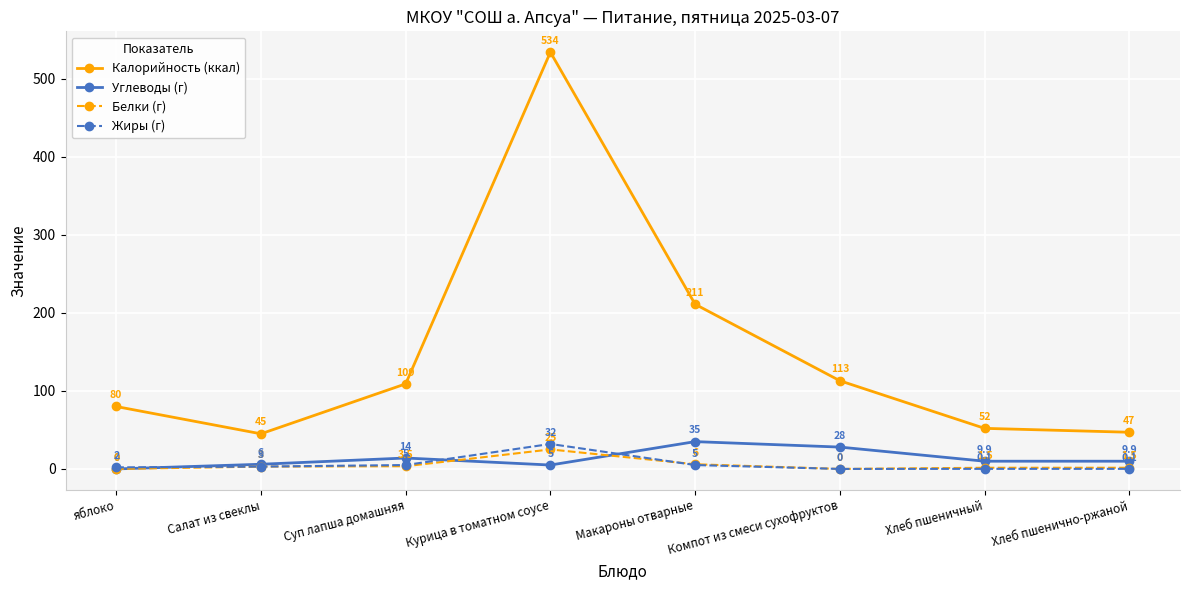

Reading left to right, transcribe all the data shown in this chart.

Калорийность (ккал): яблоко=80.0	Салат из свеклы=45.0	Суп лапша домашняя=109.0	Курица в томатном соусе=534.0	Макароны отварные=211.0	Компот из смеси сухофруктов=113.0	Хлеб пшеничный=52.0	Хлеб пшенично-ржаной=47.0
Углеводы (г): яблоко=0.0	Салат из свеклы=6.0	Суп лапша домашняя=14.0	Курица в томатном соусе=5.0	Макароны отварные=35.0	Компот из смеси сухофруктов=28.0	Хлеб пшеничный=9.9	Хлеб пшенично-ржаной=9.9
Белки (г): яблоко=0.0	Салат из свеклы=3.0	Суп лапша домашняя=3.5	Курица в томатном соусе=25.0	Макароны отварные=6.0	Компот из смеси сухофруктов=0.0	Хлеб пшеничный=1.5	Хлеб пшенично-ржаной=1.5
Жиры (г): яблоко=2.0	Салат из свеклы=3.0	Суп лапша домашняя=5.0	Курица в томатном соусе=32.0	Макароны отварные=5.0	Компот из смеси сухофруктов=0.0	Хлеб пшеничный=0.1	Хлеб пшенично-ржаной=0.1